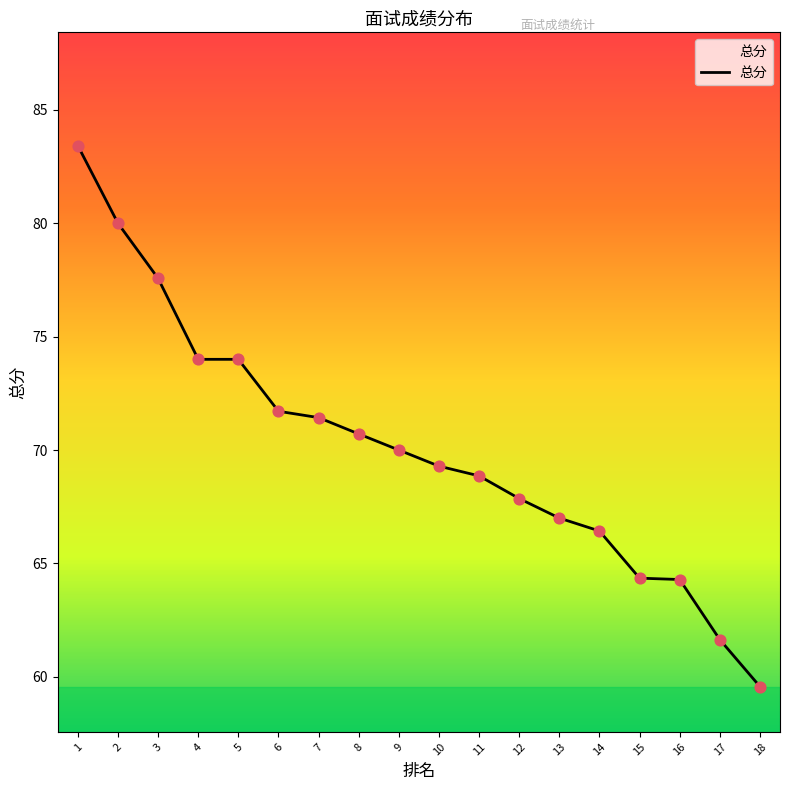

Which has a higher value, 17 or 15?

15